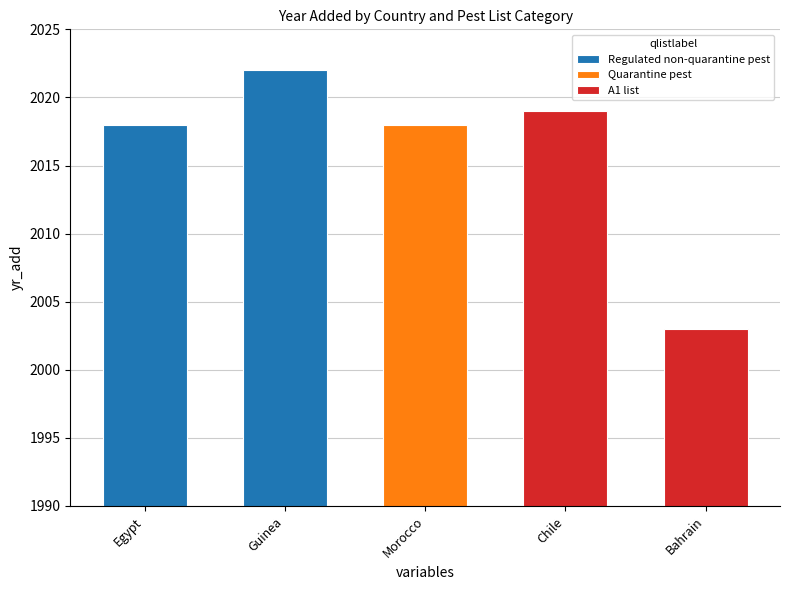

What is the sum of all values?

10080